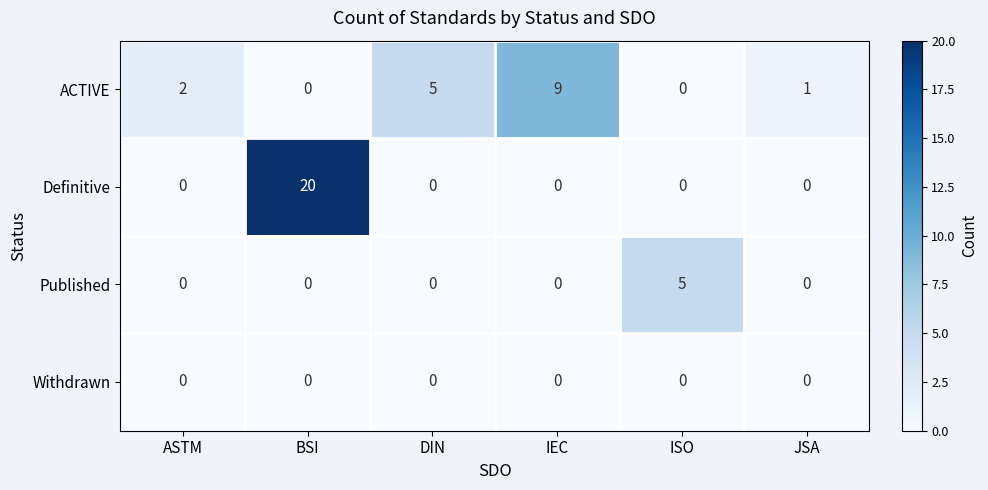

Count the number of categories in the chart.

6